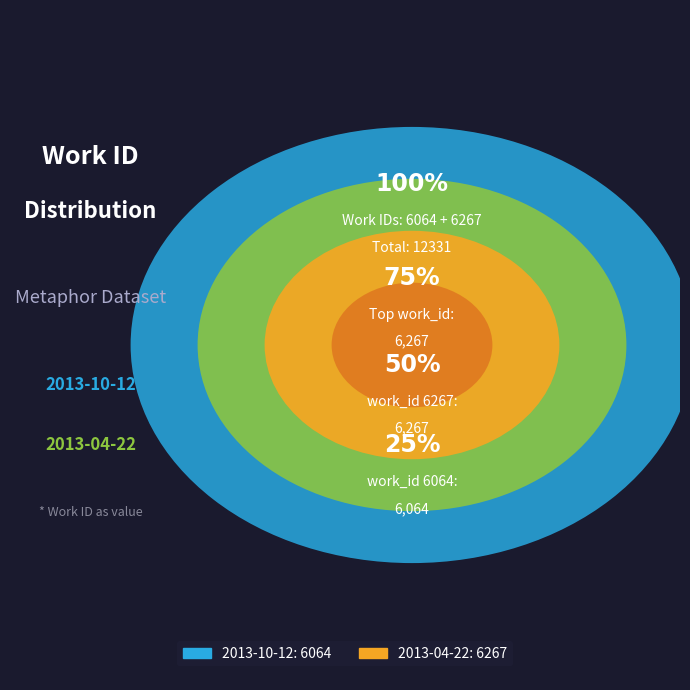

Rank the categories by value from lowest to highest.

2013-10-12, 2013-04-22